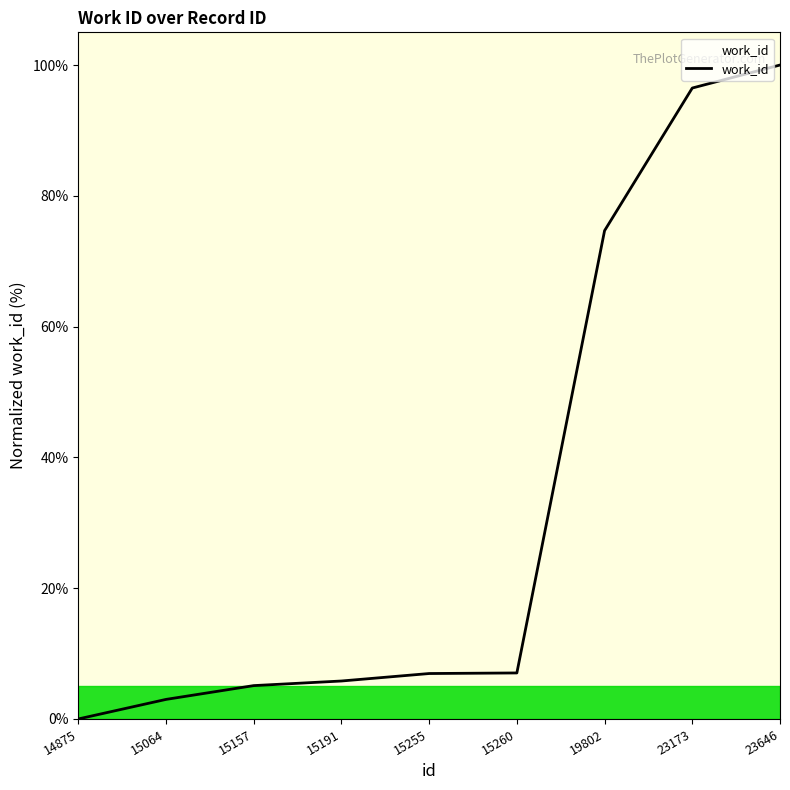

Read the value at 15191.

5.8